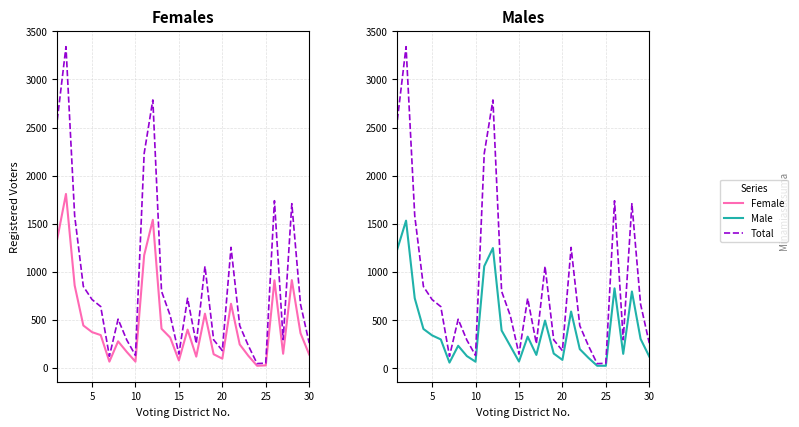

How many values in the Female series are below 341?

15